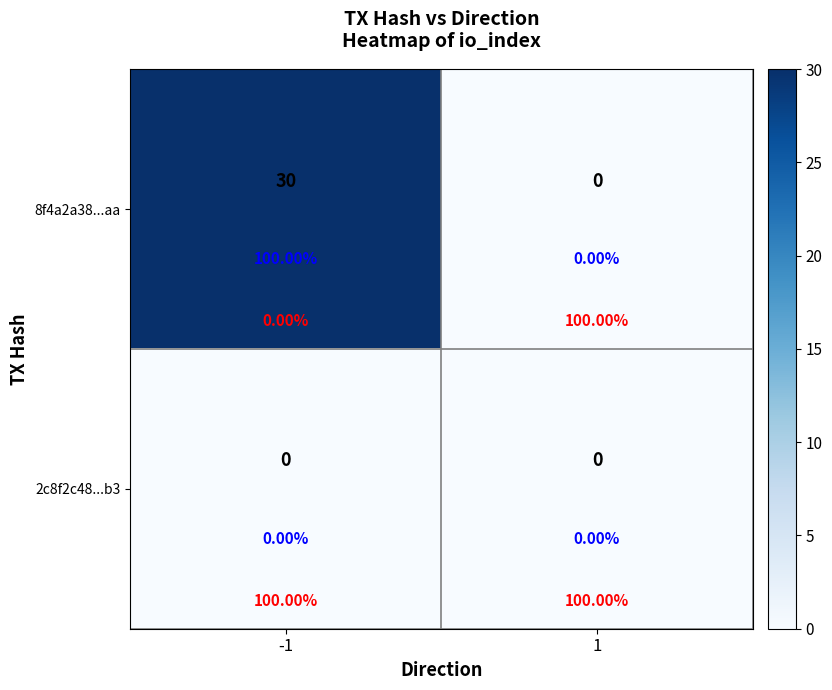

What is the difference between the 8f4a2a38...aa values at -1 and 1?

30